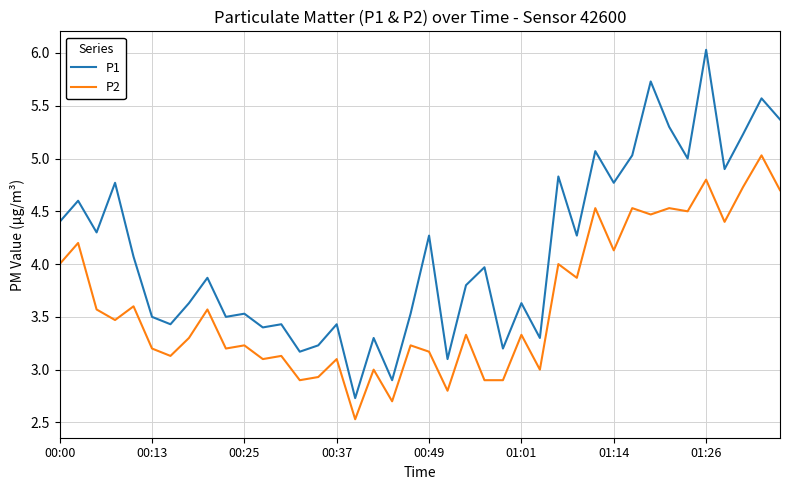

What is the difference between the maximum and minimum values in the P1 series?

3.3